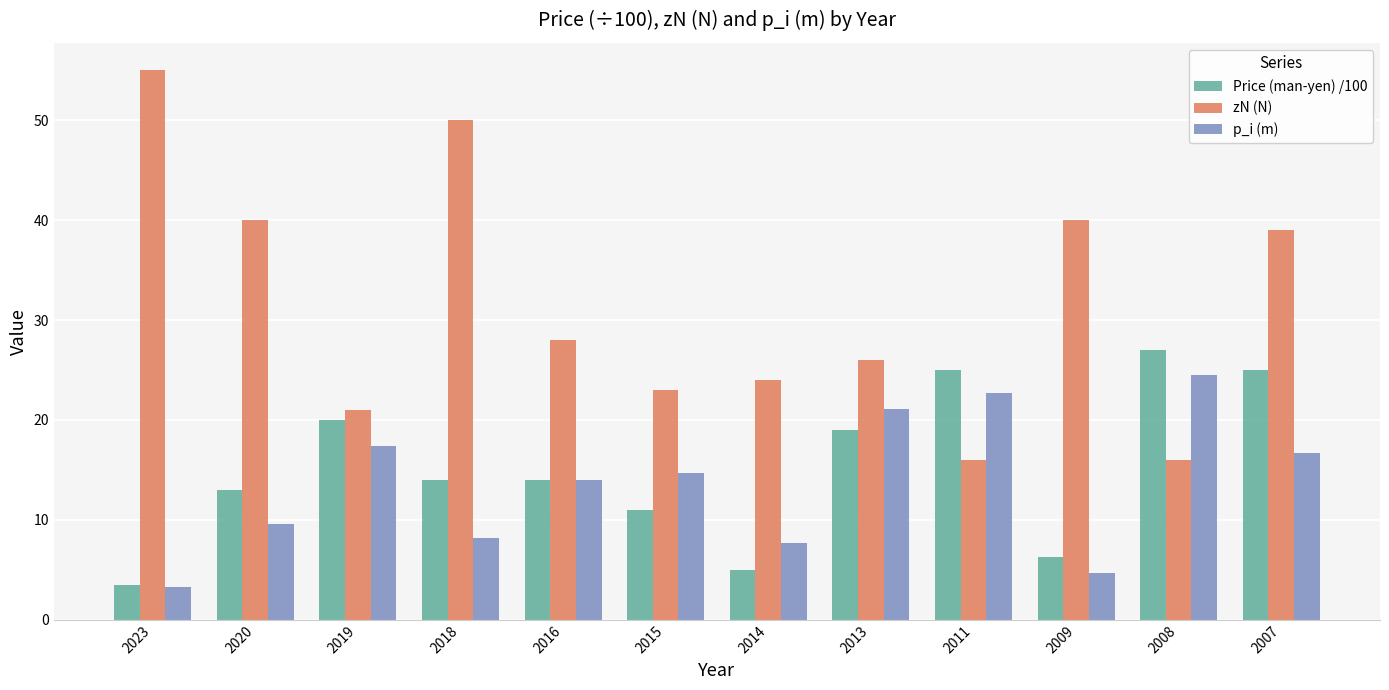

Rank the series at 2007 from highest to lowest value.

zN (N), Price (man-yen) /100, p_i (m)